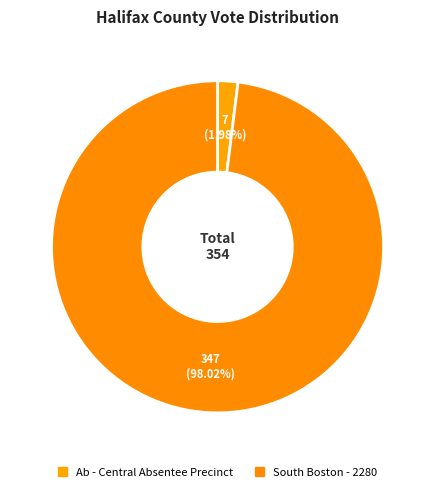

Which category accounts for the majority?

South Boston - 2280